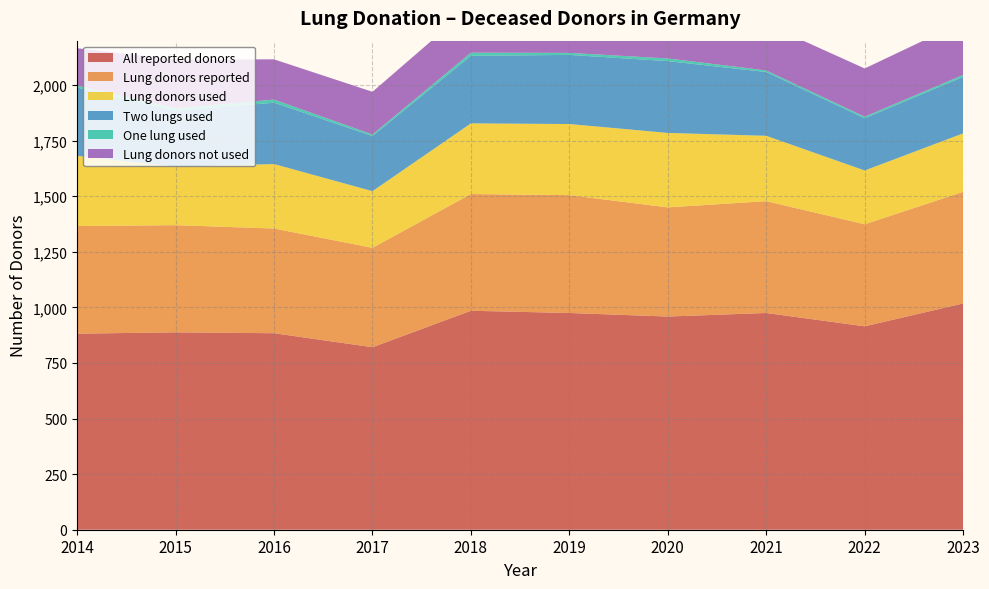

Reading left to right, what are all the values shown in this chart?

All reported donors: 2014=882	2015=888	2016=884	2017=821	2018=985	2019=975	2020=959	2021=975	2022=915	2023=1018
Lung donors reported: 2014=484	2015=482	2016=471	2017=447	2018=525	2019=530	2020=491	2021=503	2022=459	2023=502
Lung donors used: 2014=316	2015=263	2016=290	2017=255	2018=318	2019=320	2020=335	2021=294	2022=242	2023=263
Two lungs used: 2014=307	2015=251	2016=276	2017=248	2018=304	2019=311	2020=323	2021=287	2022=235	2023=254
One lung used: 2014=9	2015=12	2016=14	2017=7	2018=14	2019=9	2020=12	2021=7	2022=7	2023=9
Lung donors not used: 2014=168	2015=219	2016=181	2017=192	2018=207	2019=210	2020=156	2021=209	2022=217	2023=239